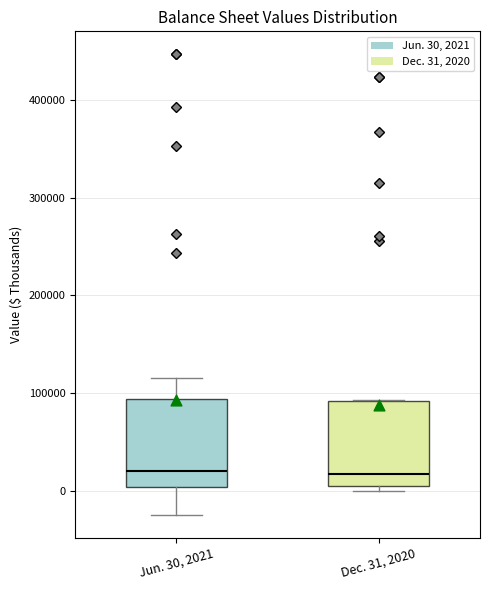

Reading left to right, read every box against the y-axis: the position of its median line, the range the box covers, and the ends of its whiskers. The values are not printed on the chart, so give them approximately, as read against the axis.

Jun. 30, 2021: median 20000, box 0 to 90000, whiskers -20000 to 120000
Dec. 31, 2020: median 20000, box 0 to 90000, whiskers 0 (just below the box's lower edge) to 90000